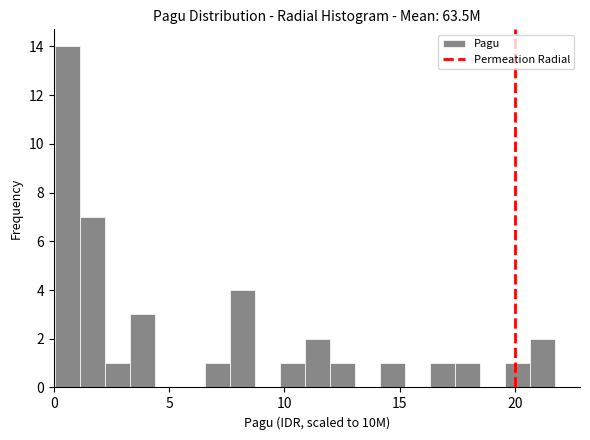

Around what value on the x-axis is the tallest bar? Give the approximate position of its centre, as read against the axis.

0.5